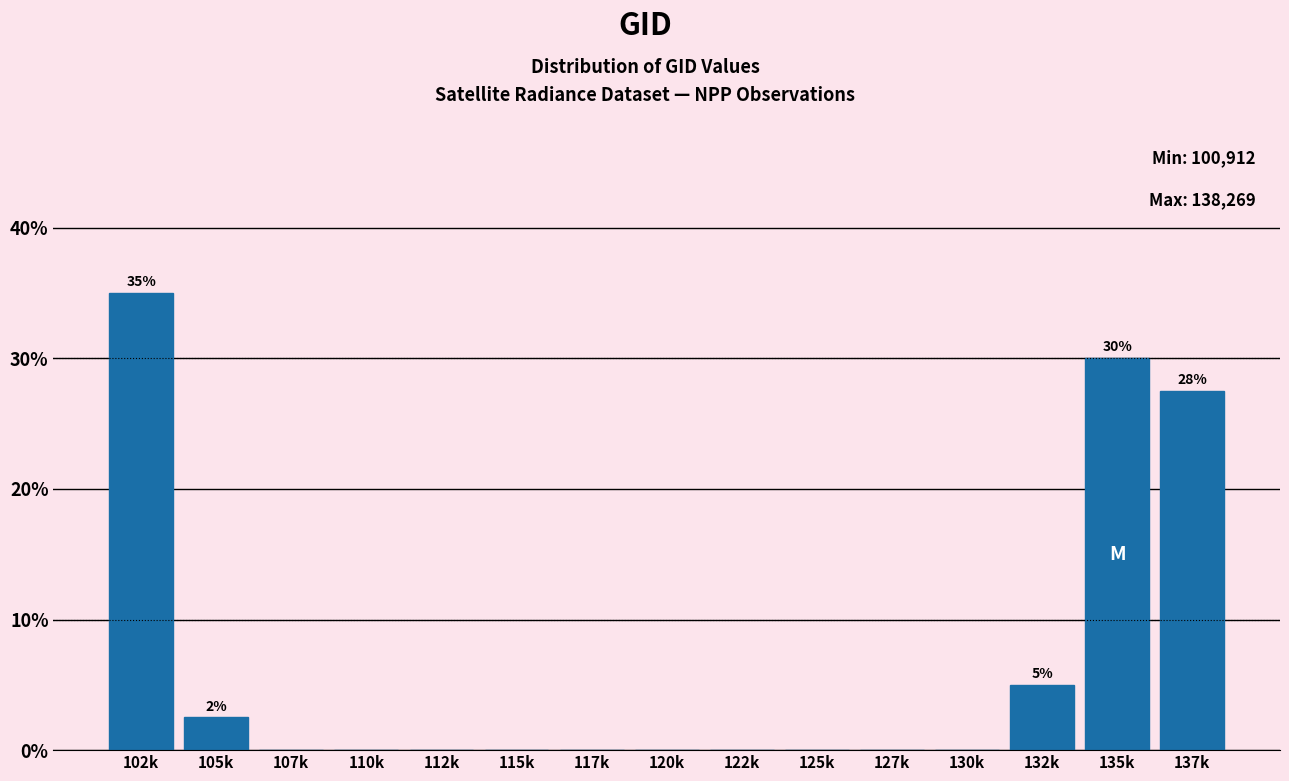

Reading left to right, extract all data points from this chart.

102k=35.0	105k=2.5	107k=0.0	110k=0.0	112k=0.0	115k=0.0	117k=0.0	120k=0.0	122k=0.0	125k=0.0	127k=0.0	130k=0.0	132k=5.0	135k=30.0	137k=27.5